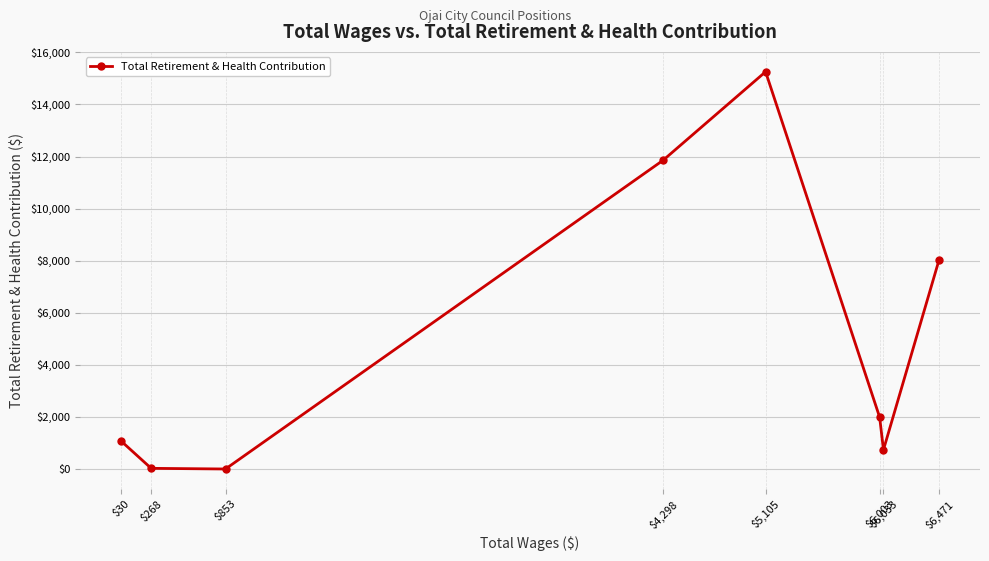

The chart shows a value of 6391 at $853. True or false?

False